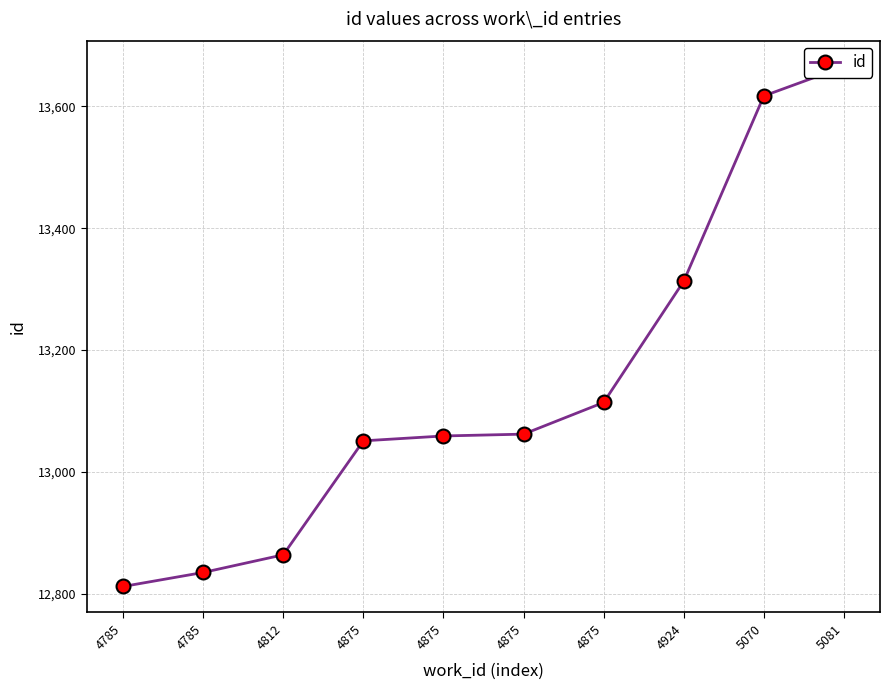

At which label does the data first exceed 13062?

4875